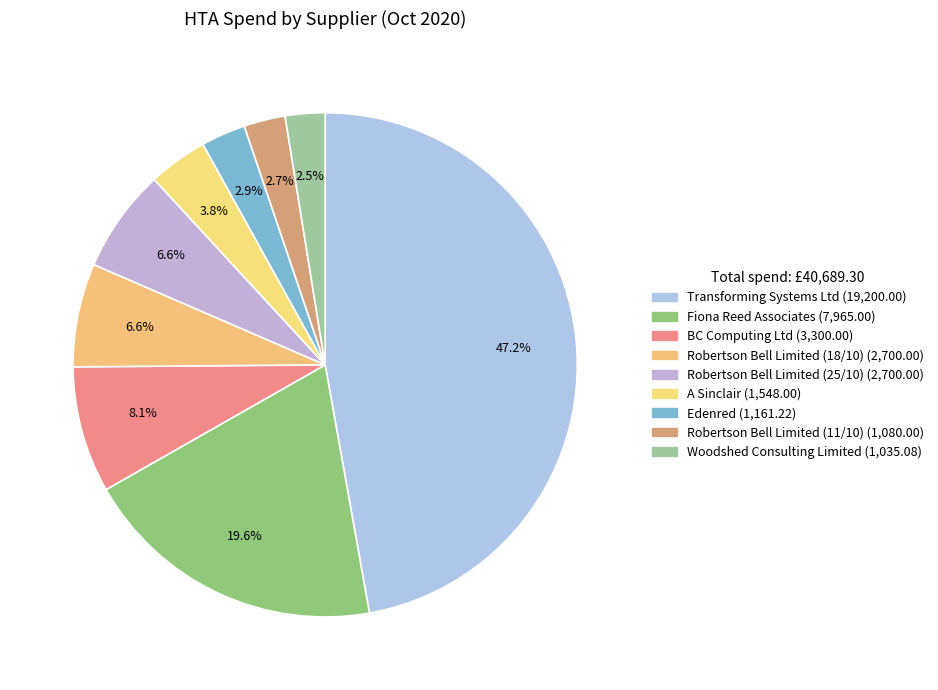

What percentage is the Robertson Bell Limited (18/10) slice, to the nearest percent?

7%